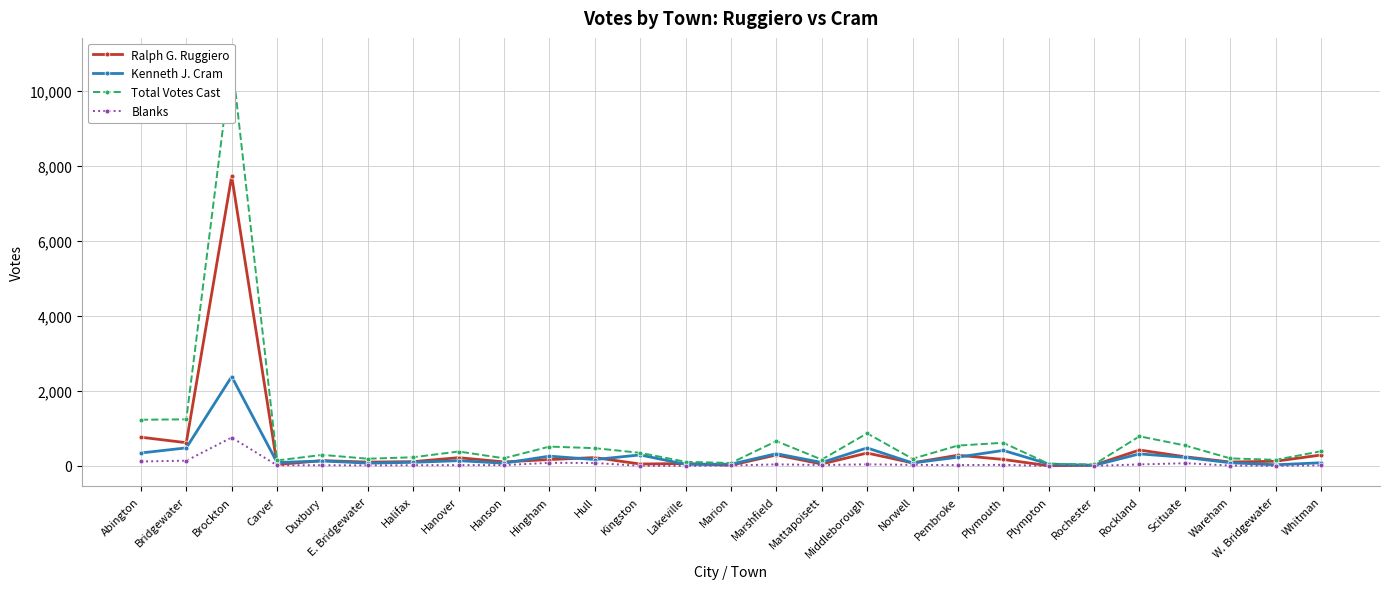

True or false: Blanks and Kenneth J. Cram intersect in this chart.

False